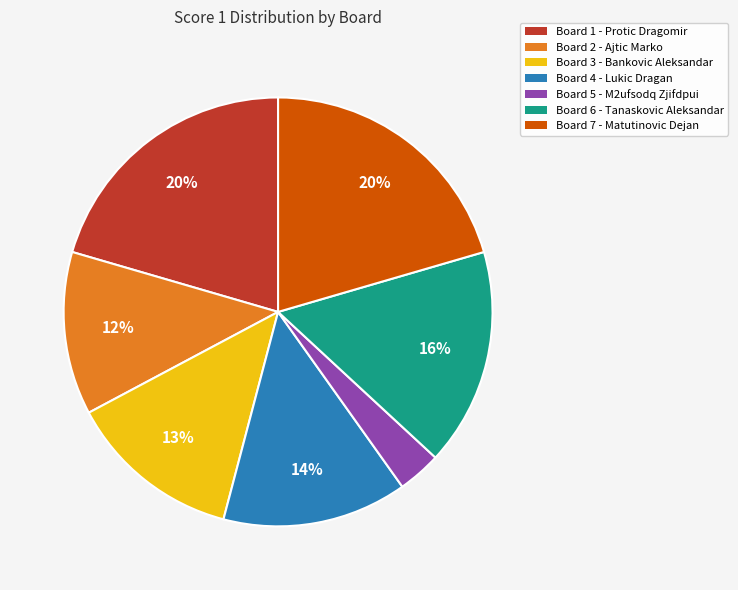

Do Board 5 and Board 2 together represent more than half of the pie?

No